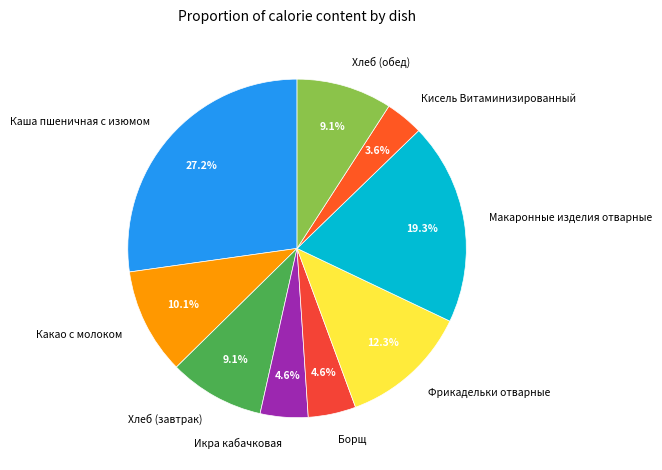

True or false: Хлеб (обед) accounts for 1% of the total.

False